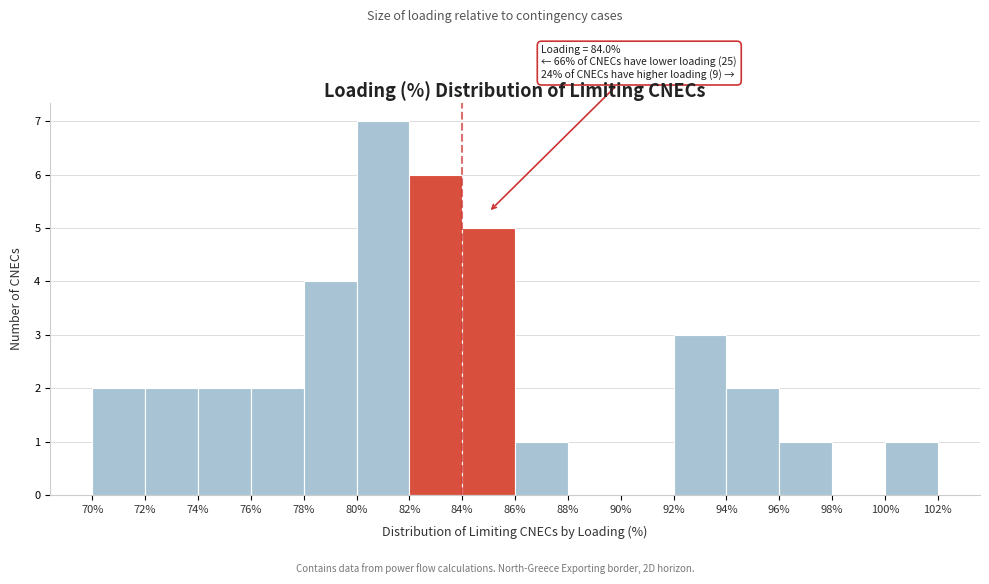

Over which range of the x-axis is the bar tallest?

80% to 82%